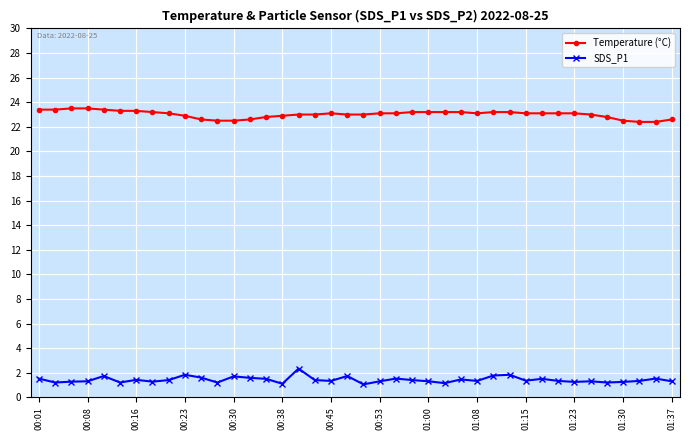

What is the minimum value shown in the chart?

1.1